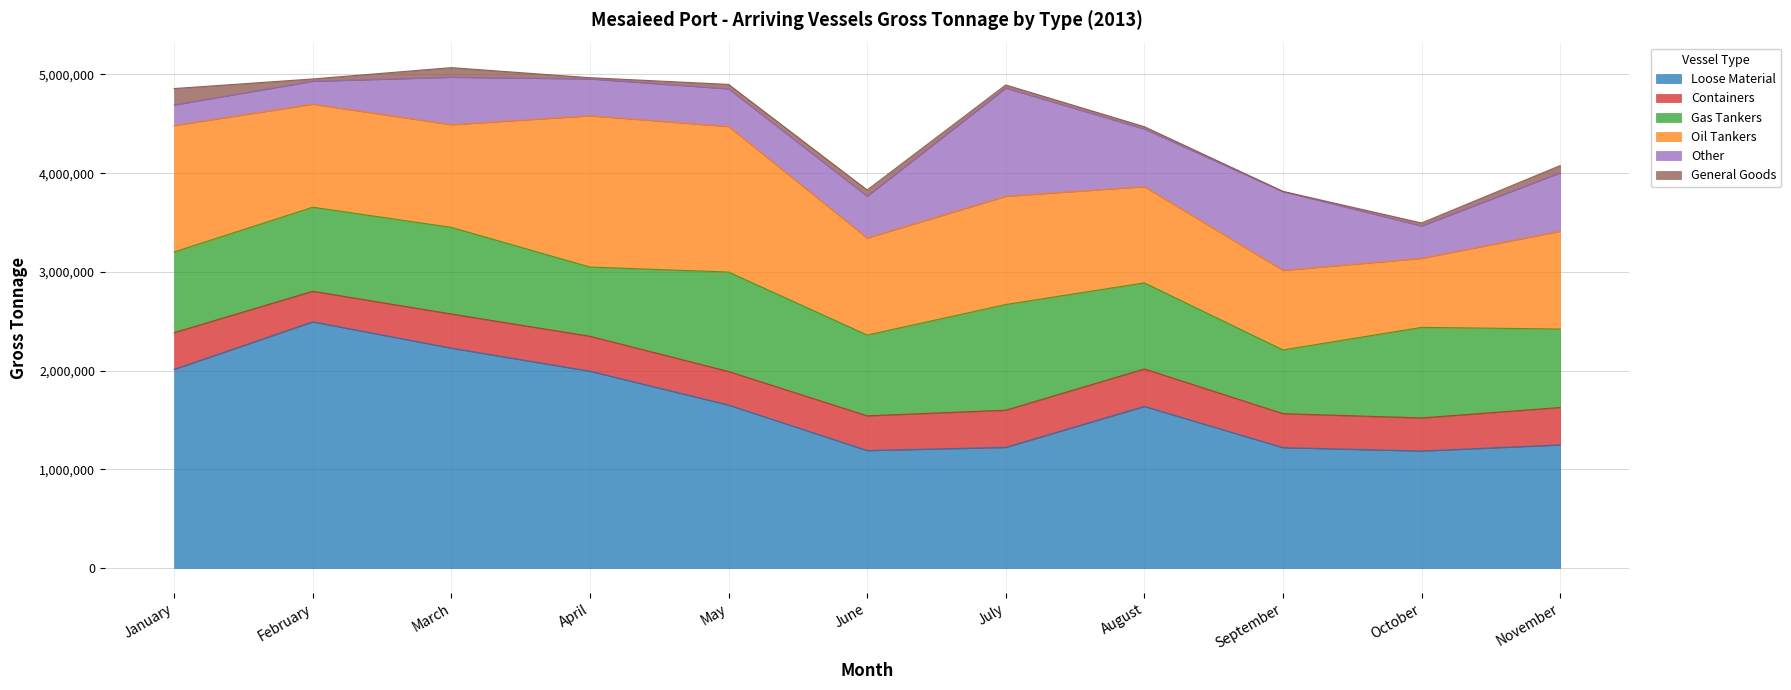

At which category is the sum across all series the highest?

March